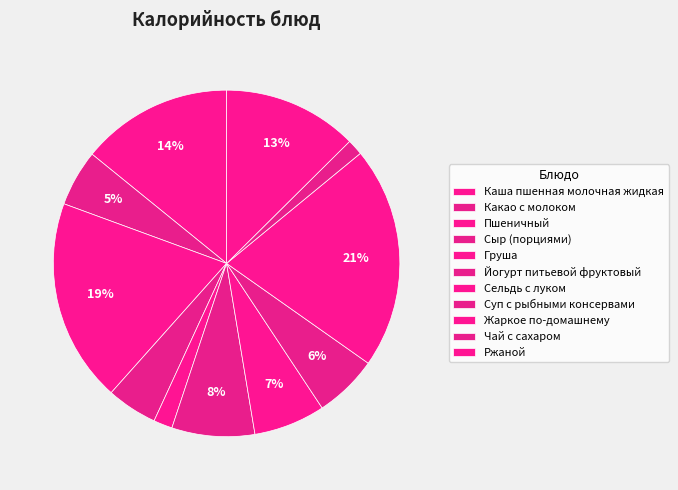

How many segments does this pie chart have?

11